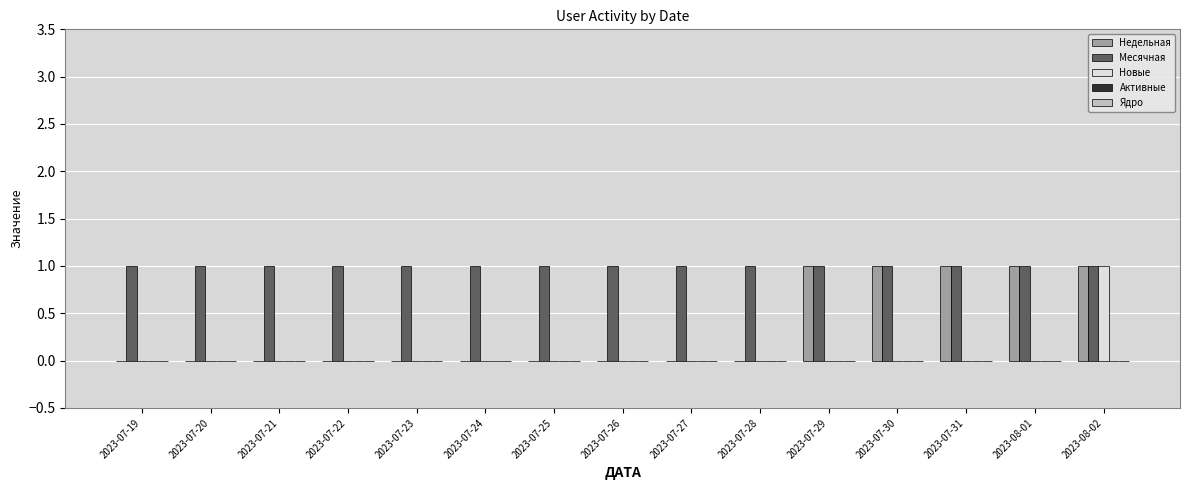

Are the bars grouped side by side (vs. stacked)?

Yes